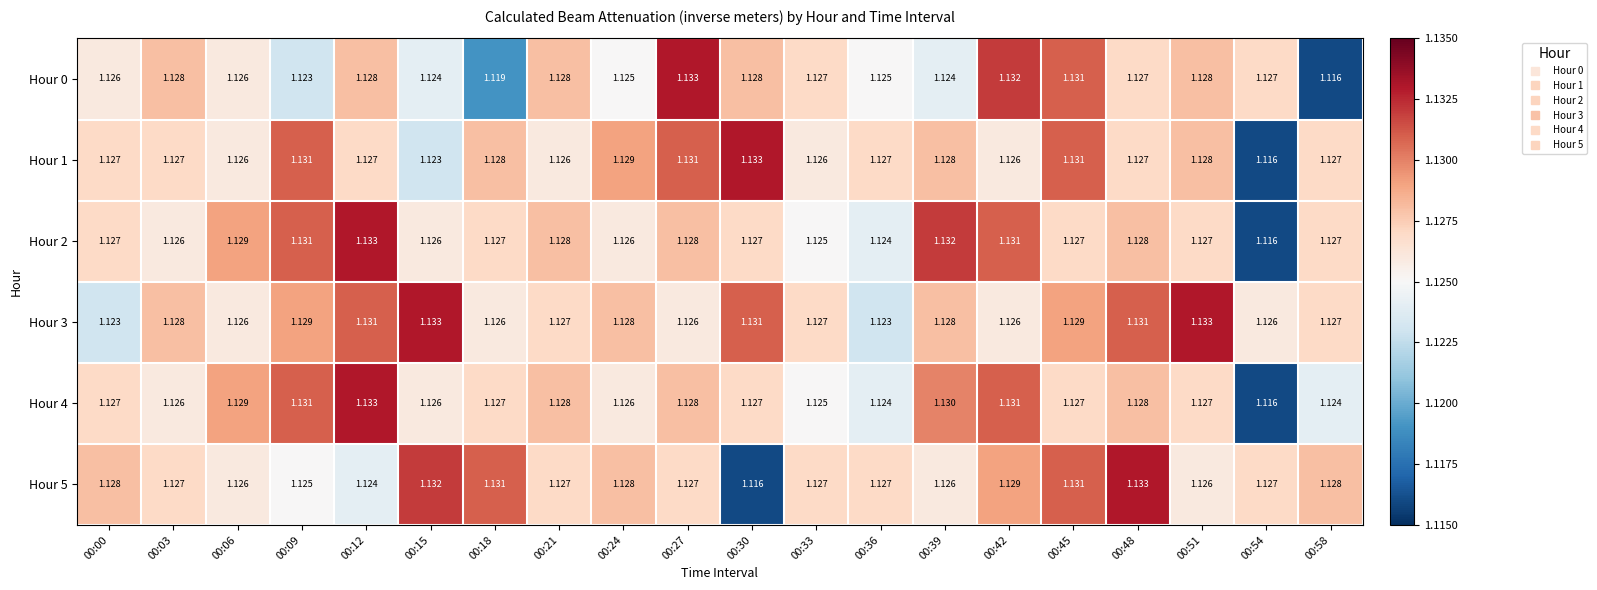

Is the value of Hour 5 at 00:21 greater than the value of Hour 1 at 00:51?

No